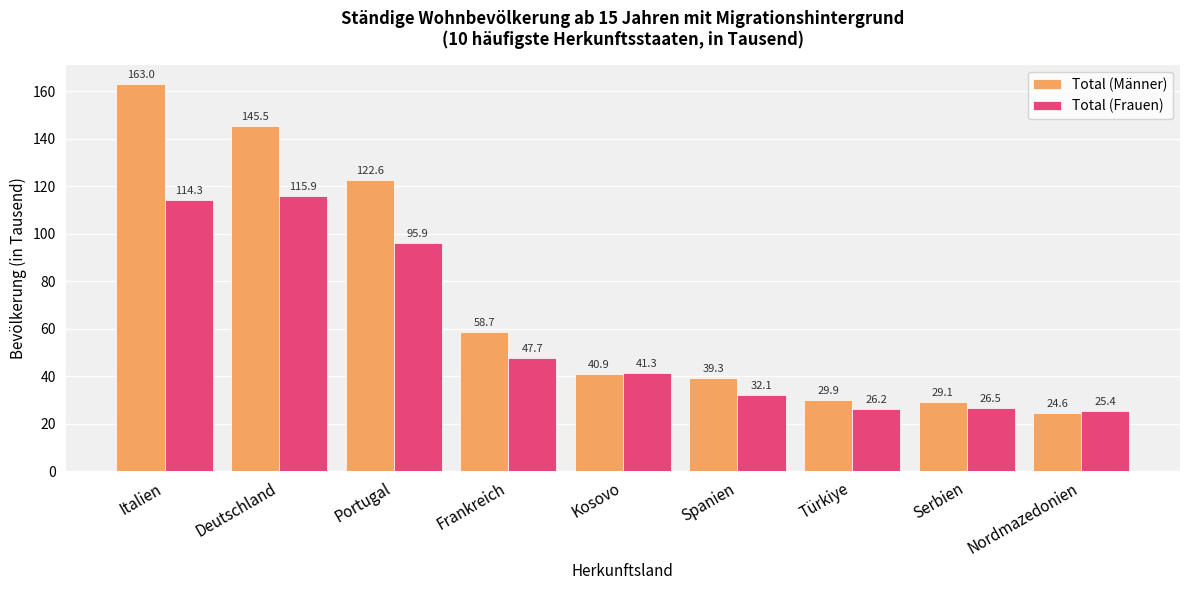

Is the value of Total (Frauen) at Deutschland greater than the value of Total (Männer) at Frankreich?

Yes